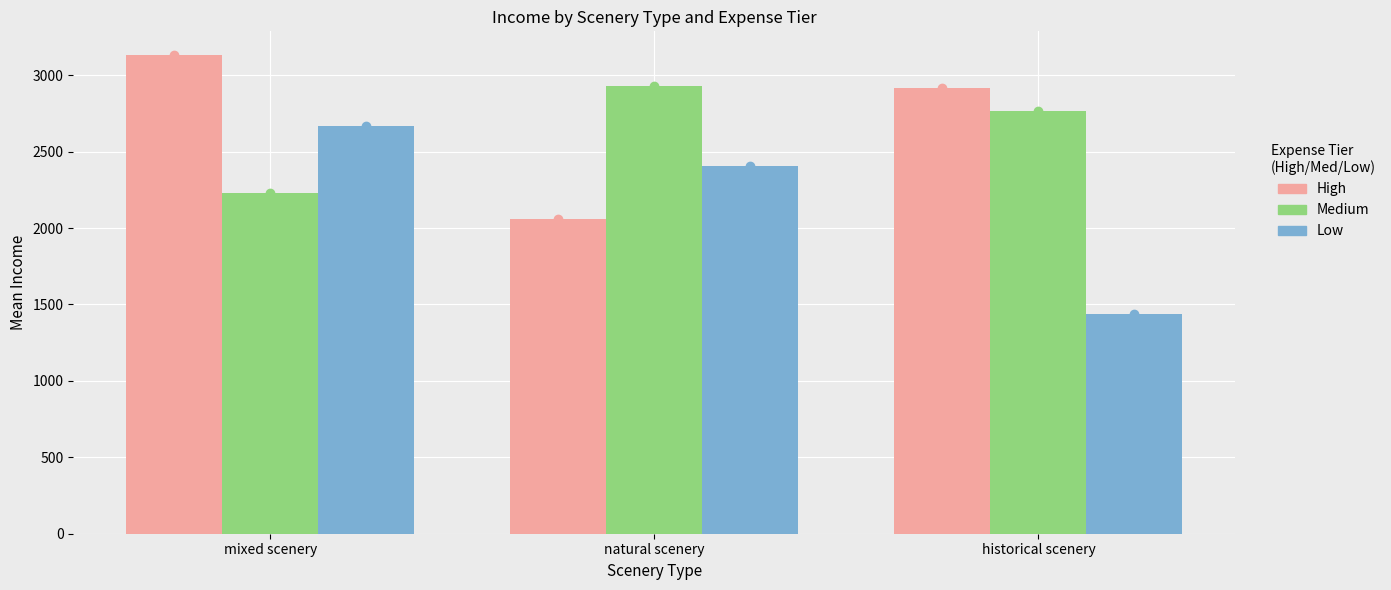

What is the value of the Medium bar at the 2nd from the left?

2930.0